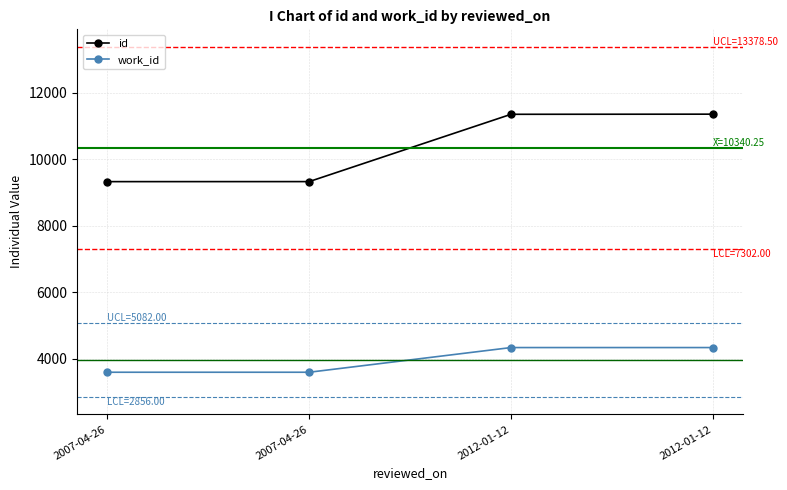

What are all the series names shown in the legend?

id, work_id